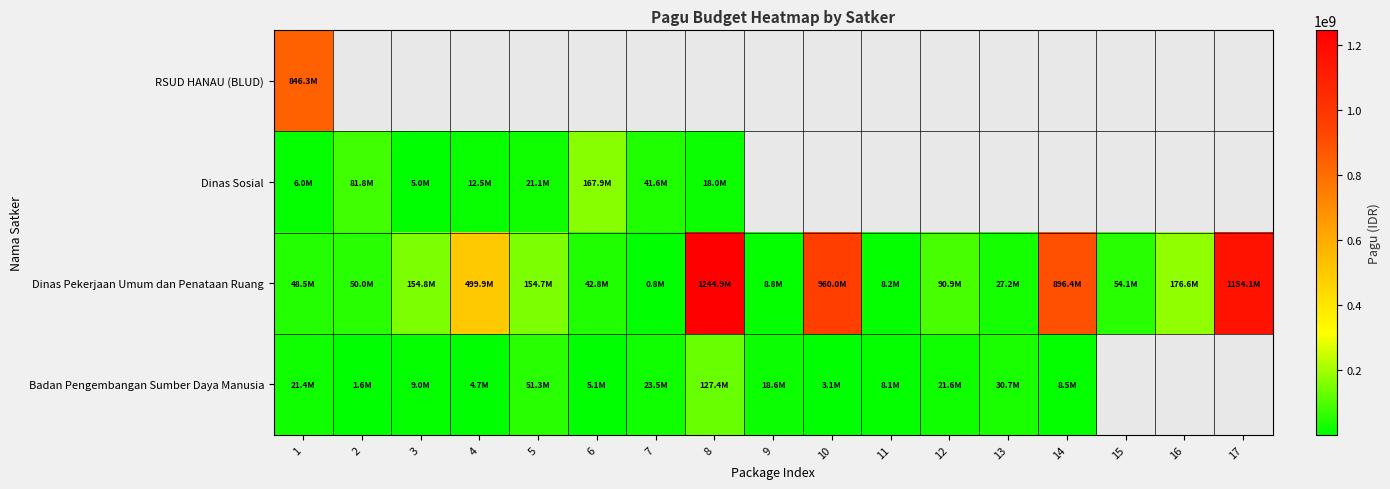

What is the difference between the maximum and minimum values in the Dinas Pekerjaan Umum dan Penataan Ruang series?

1244080000.0